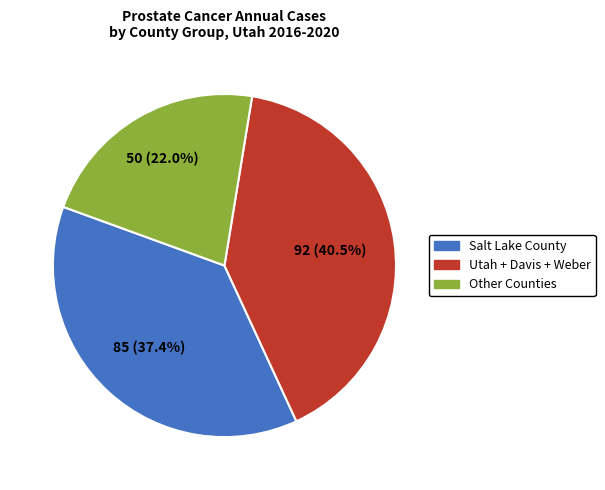

Is there any slice that represents more than half of the pie?

No